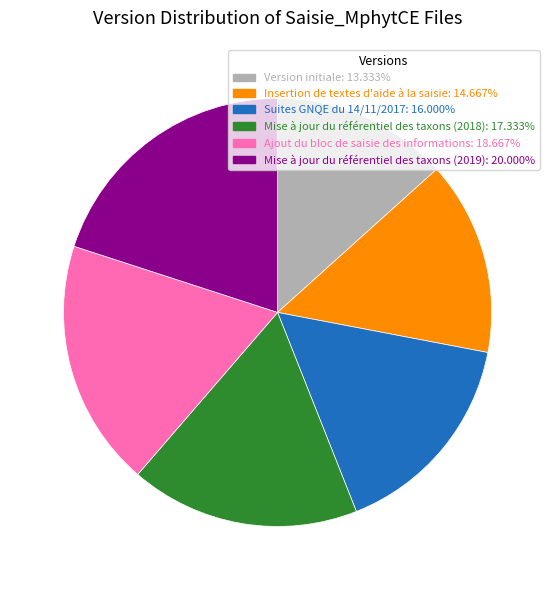

Do Mise à jour du référentiel des taxons (2019) and Suites GNQE du 14/11/2017 together represent more than half of the pie?

No